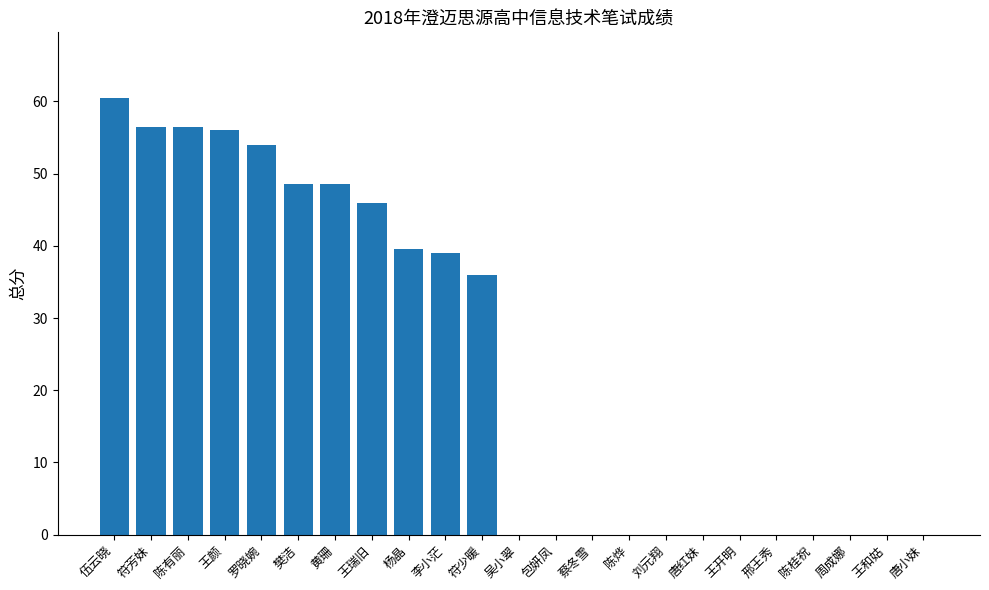

What is the average value?

23.5